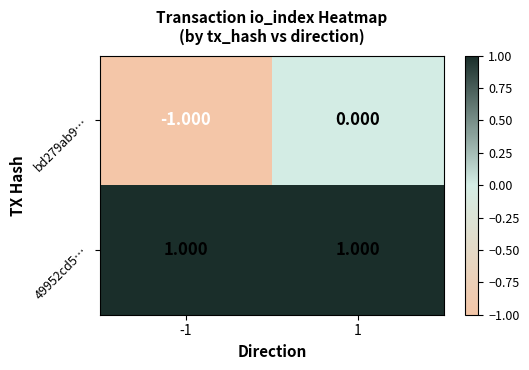

Is the value of bd279ab9… at 1 greater than the value of 49952cd5… at -1?

No